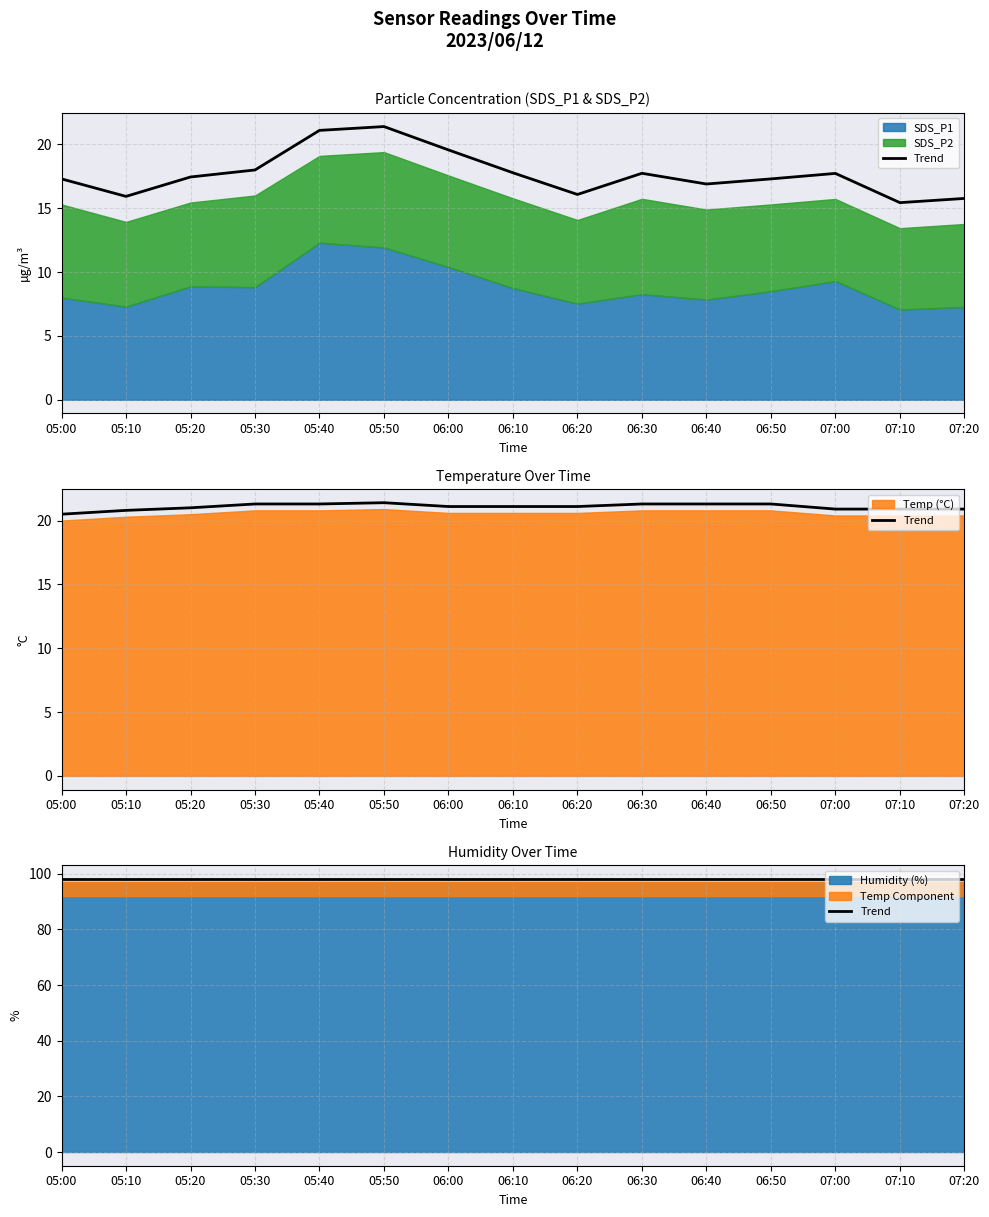

What is the average value of the Temp series?

21.1